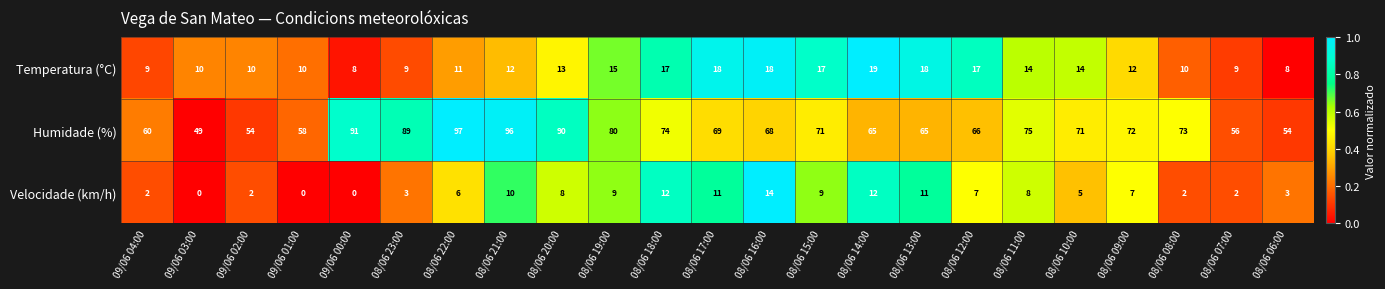

At how many categories does at least one series exceed 0?

23